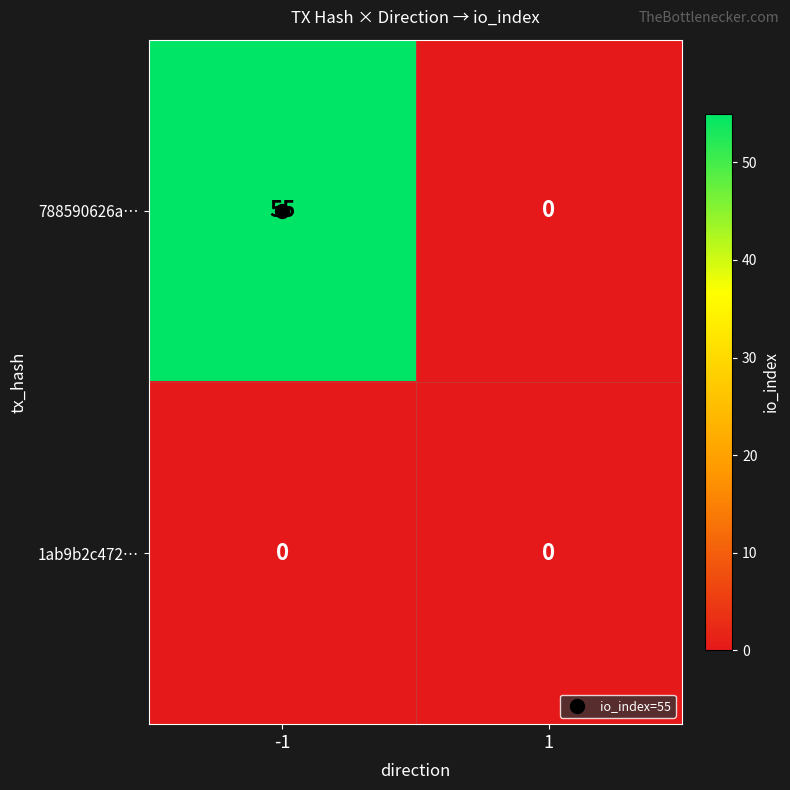

The 1ab9b2c472… series shows 0 at -1. True or false?

True